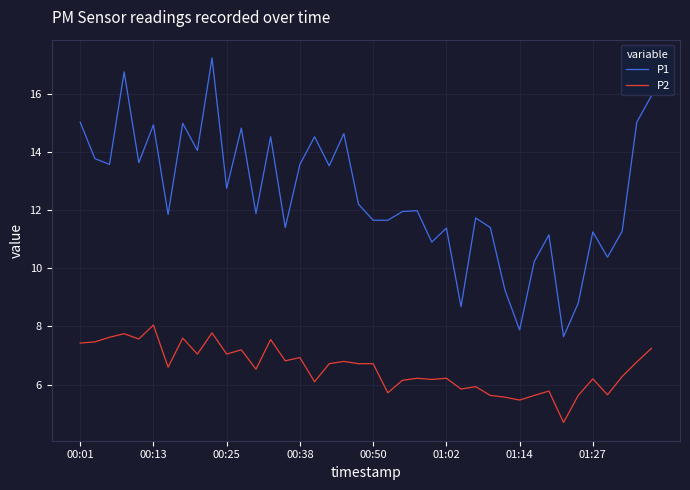

Count the number of categories in the chart.

40